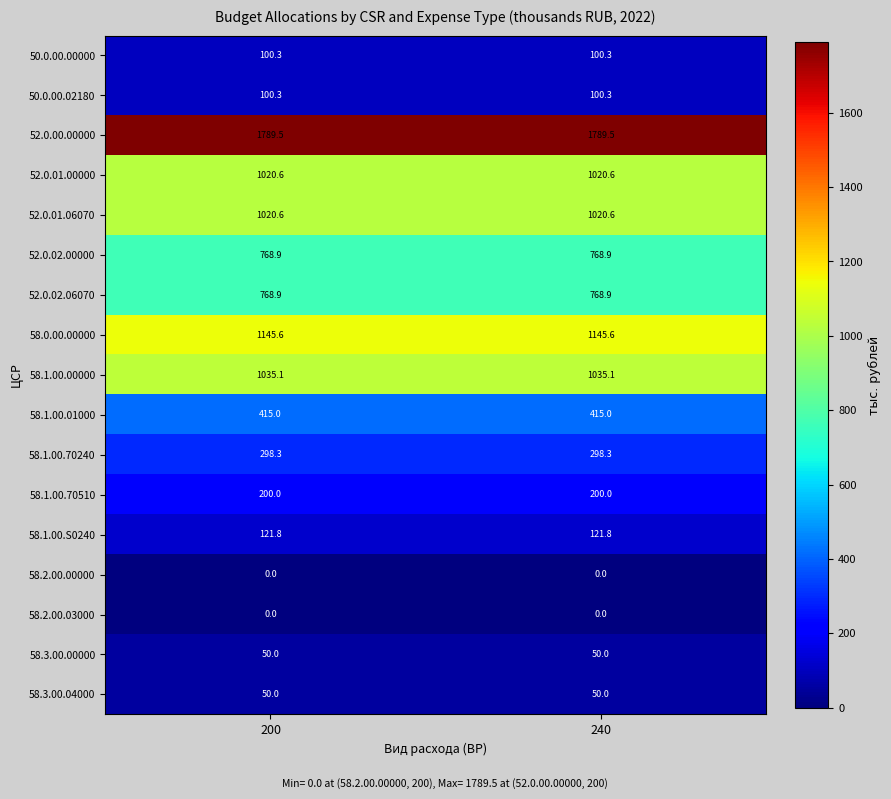

Which series has the largest total across all categories?

52.0.00.00000